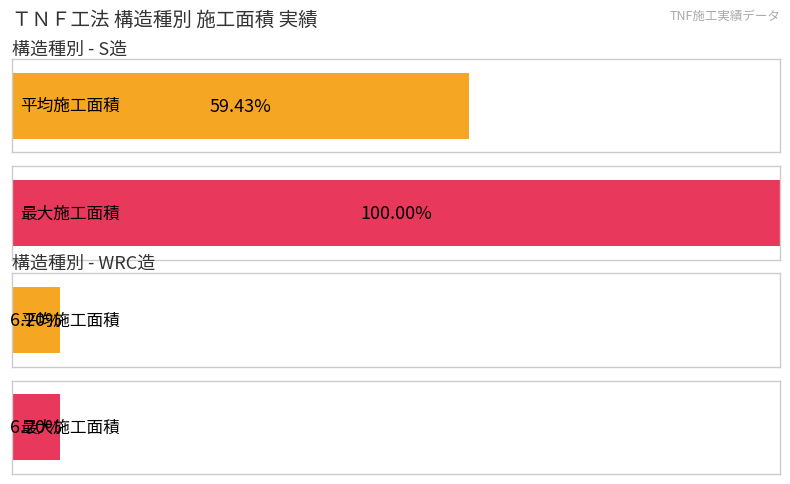

How many bars are there in each group?

2